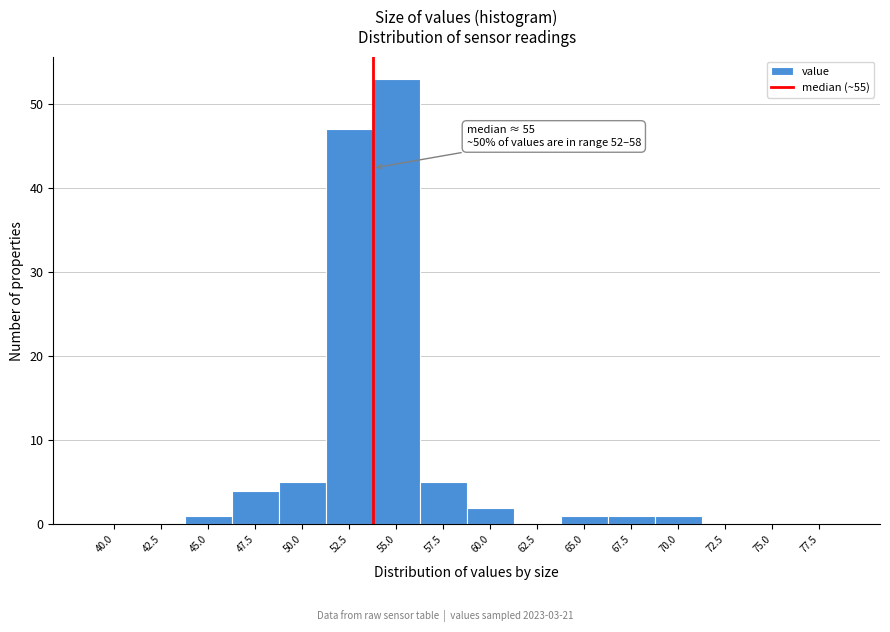

Reading left to right, transcribe all the data shown in this chart.

40.0=0	42.5=0	45.0=1	47.5=4	50.0=5	52.5=47	55.0=53	57.5=5	60.0=2	62.5=0	65.0=1	67.5=1	70.0=1	72.5=0	75.0=0	77.5=0